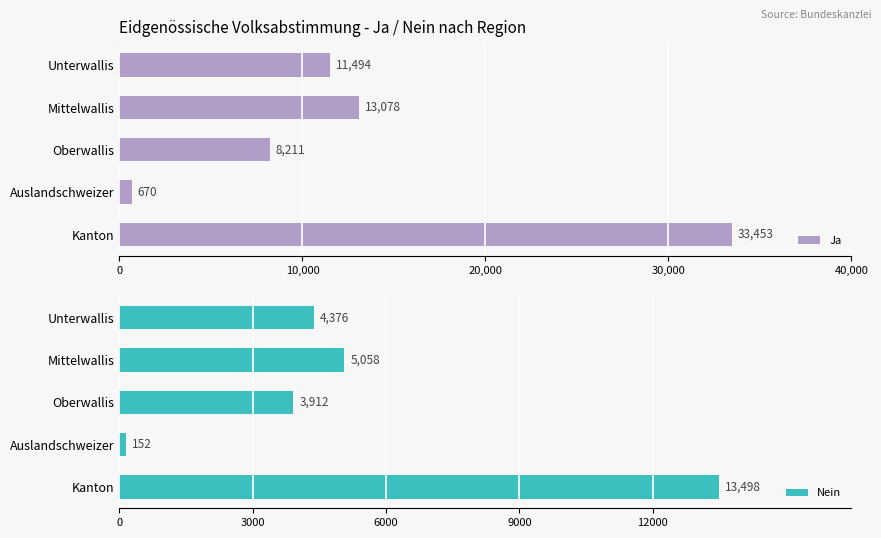

At which label is Ja closest to 17061?

Mittelwallis